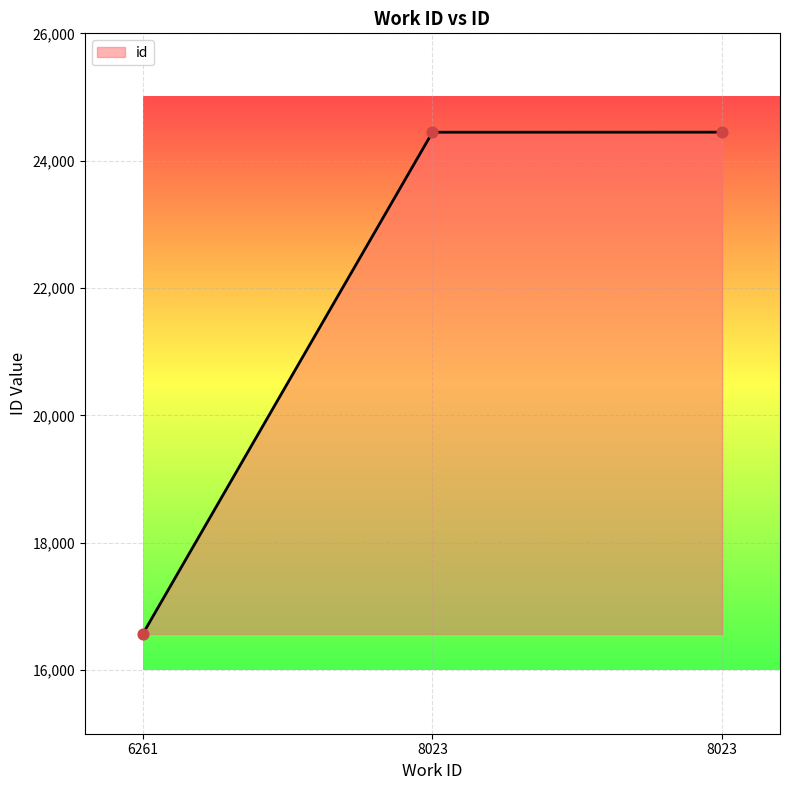

How many series are shown in this chart?

1